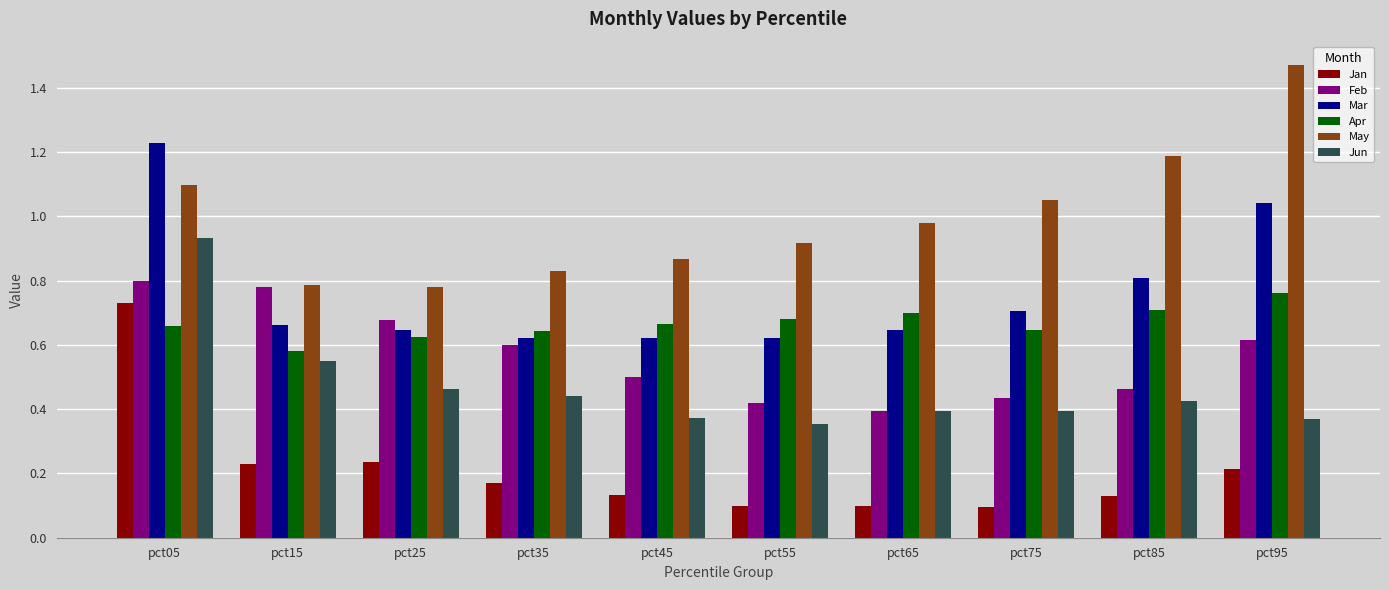

At which label does Mar reach its peak?

pct05